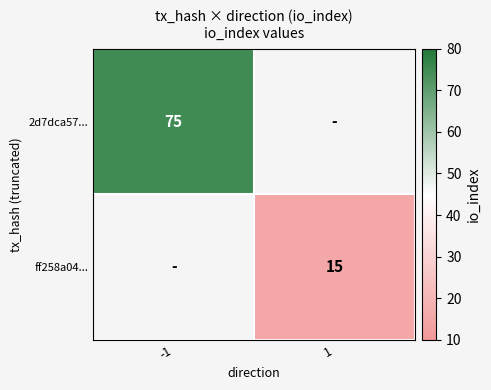

How many series are shown in this chart?

2